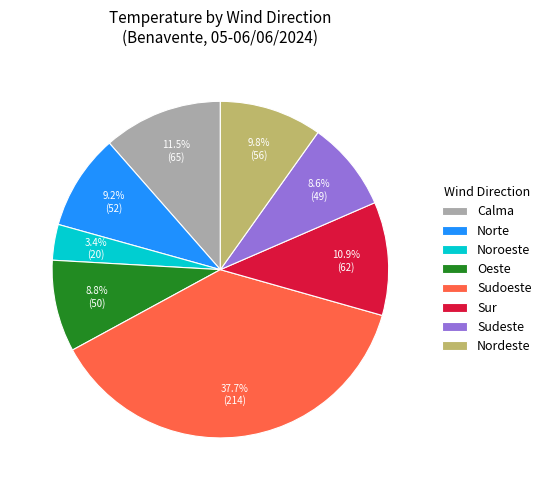

Is there a majority slice in this chart?

No